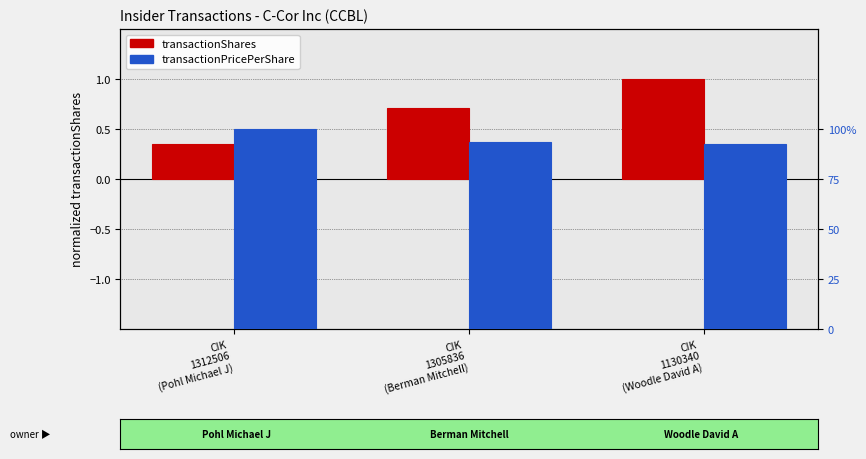

What is the value of the transactionPricePerShare (norm) bar at the 2nd from the left?

0.9